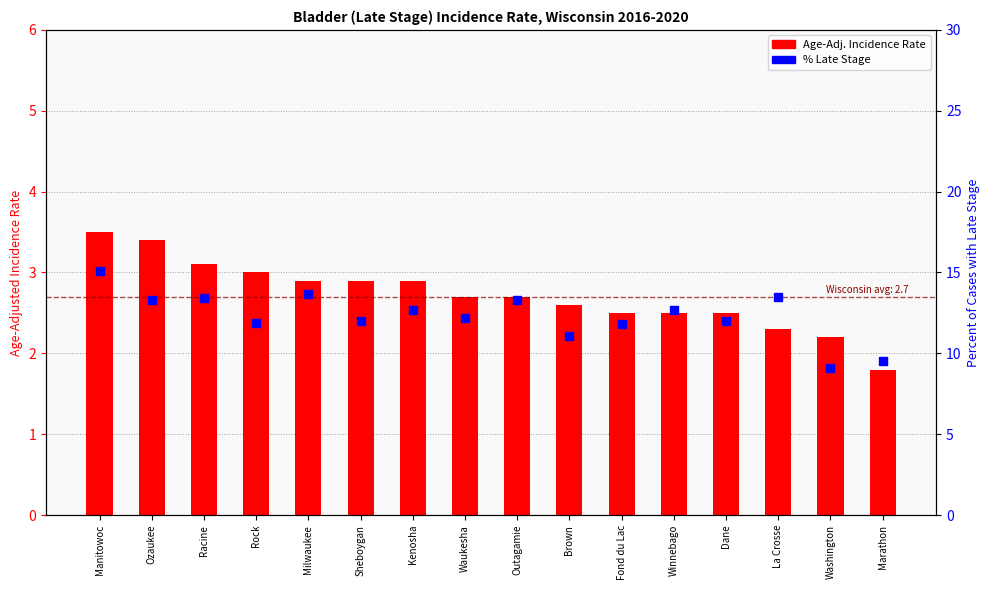

What is the total value across all series at La Crosse?

15.8